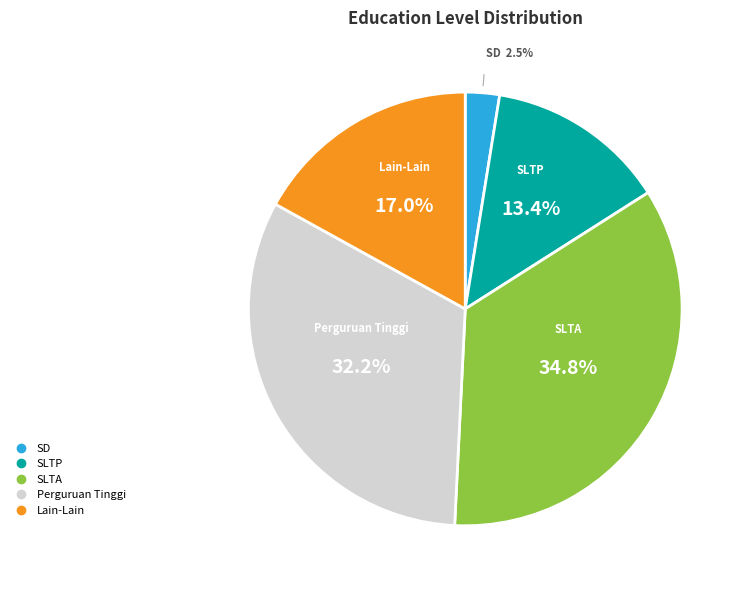

Combined, what portion of the pie is SLTP and Lain-Lain?

30.4%